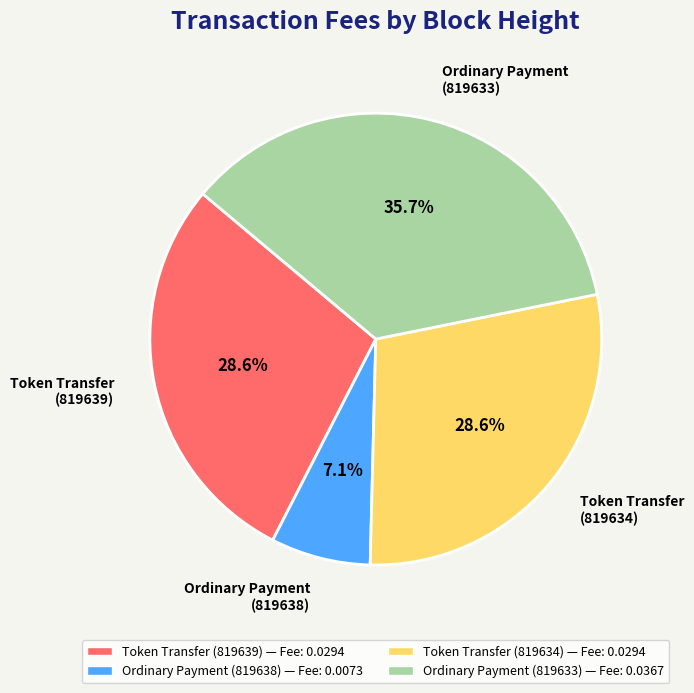

To the nearest percent, what is the average slice percentage?

25%